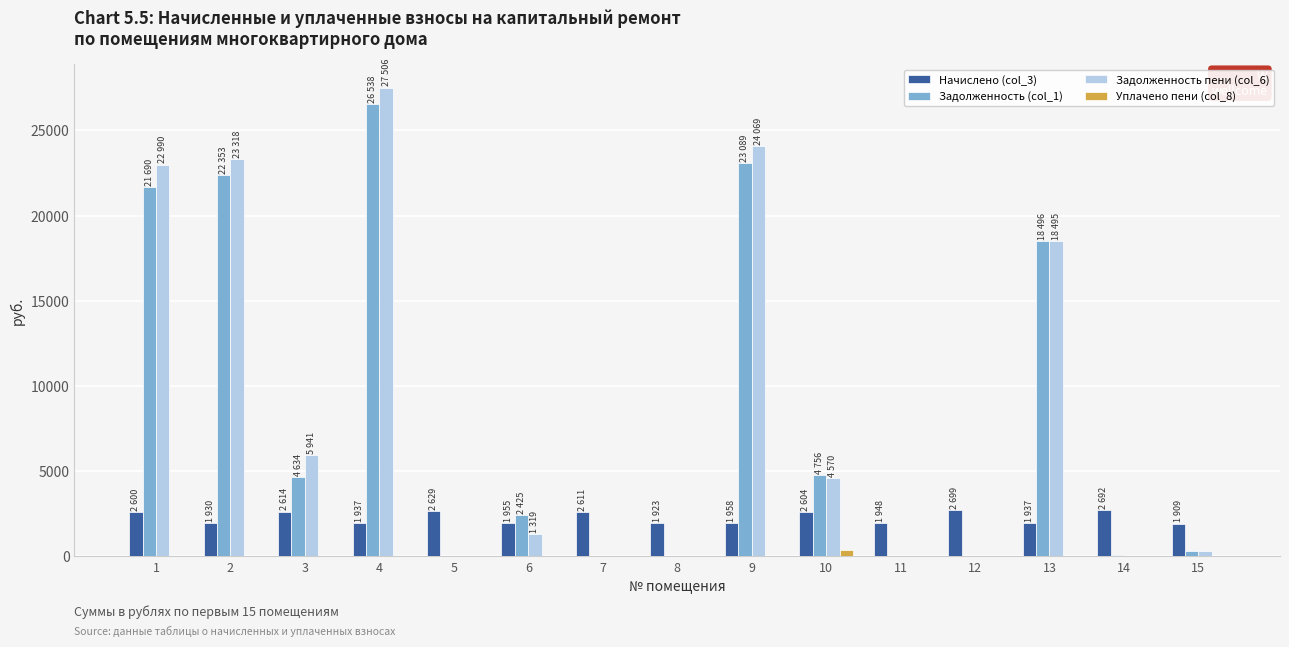

What is the sum of the Начислено (col_3) values at 13 and 1?

4538.5